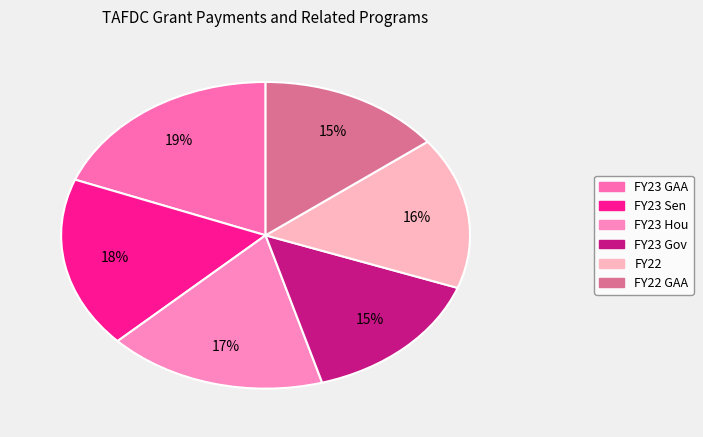

How many segments does this pie chart have?

6